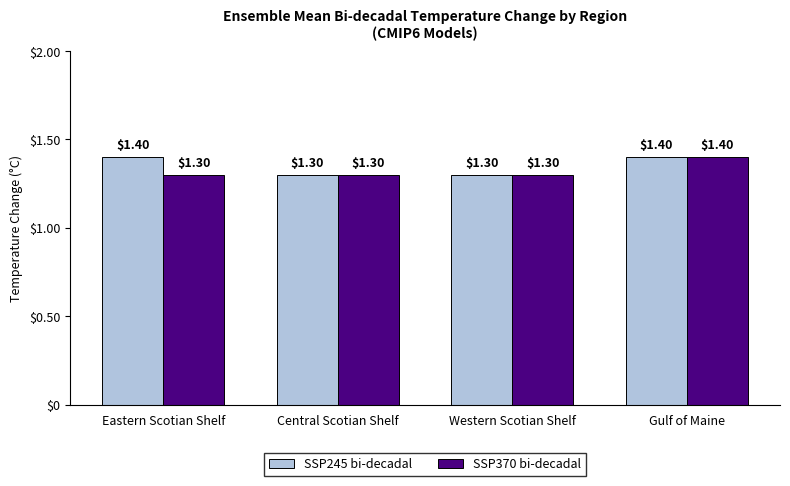

Reading left to right, extract all data points from this chart.

SSP245 bi-decadal: 1.4	1.3	1.3	1.4
SSP370 bi-decadal: 1.3	1.3	1.3	1.4